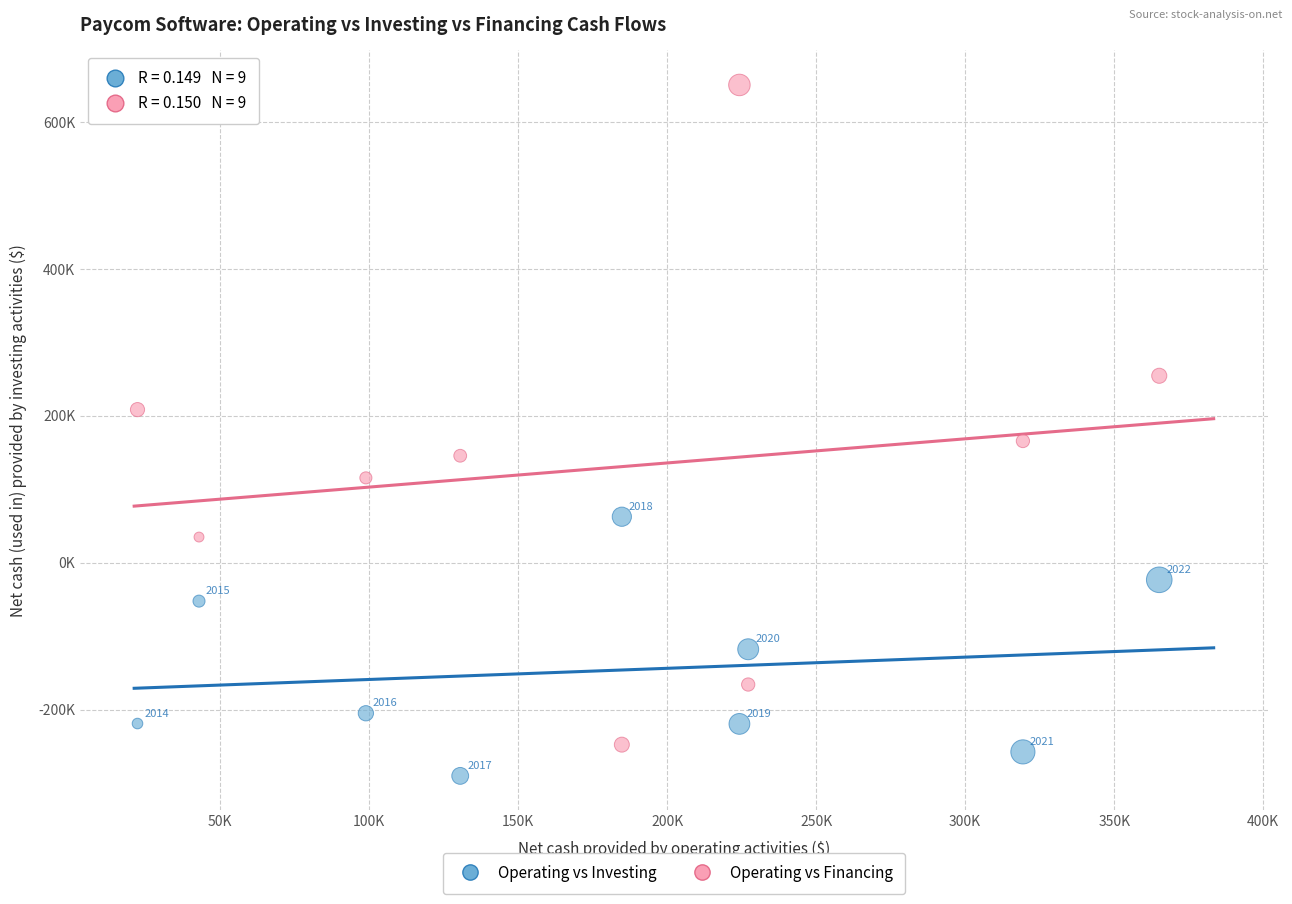

Which series contains the lowest Y value?

Operating vs Investing